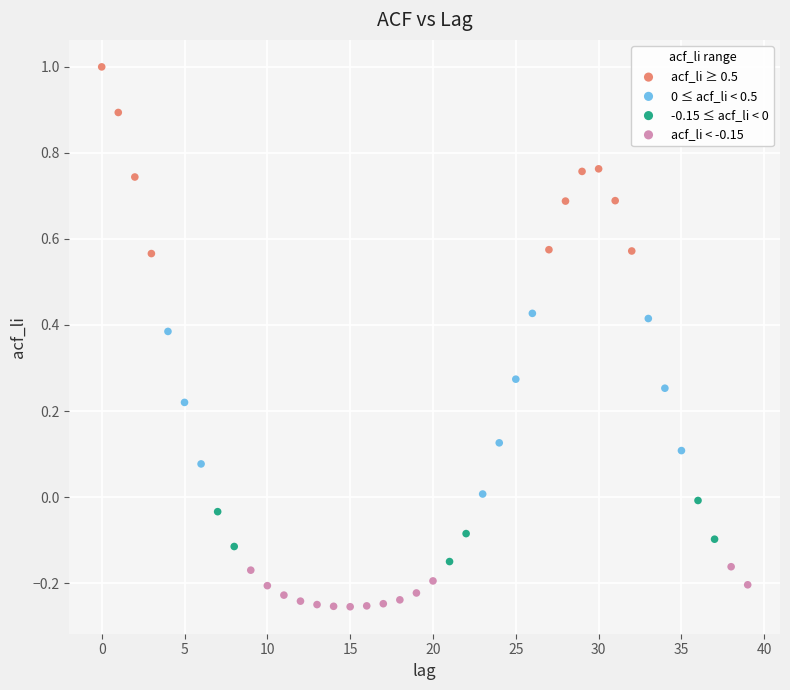

Which series reaches the maximum Y coordinate?

acf_li ≥ 0.5